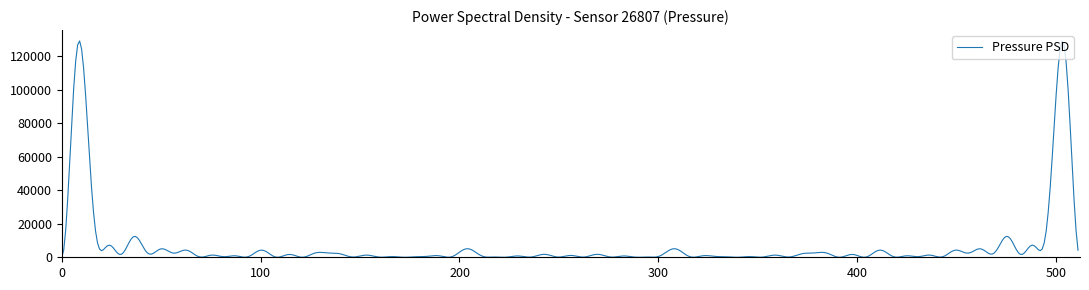

What is the greatest value displayed?

129245.6